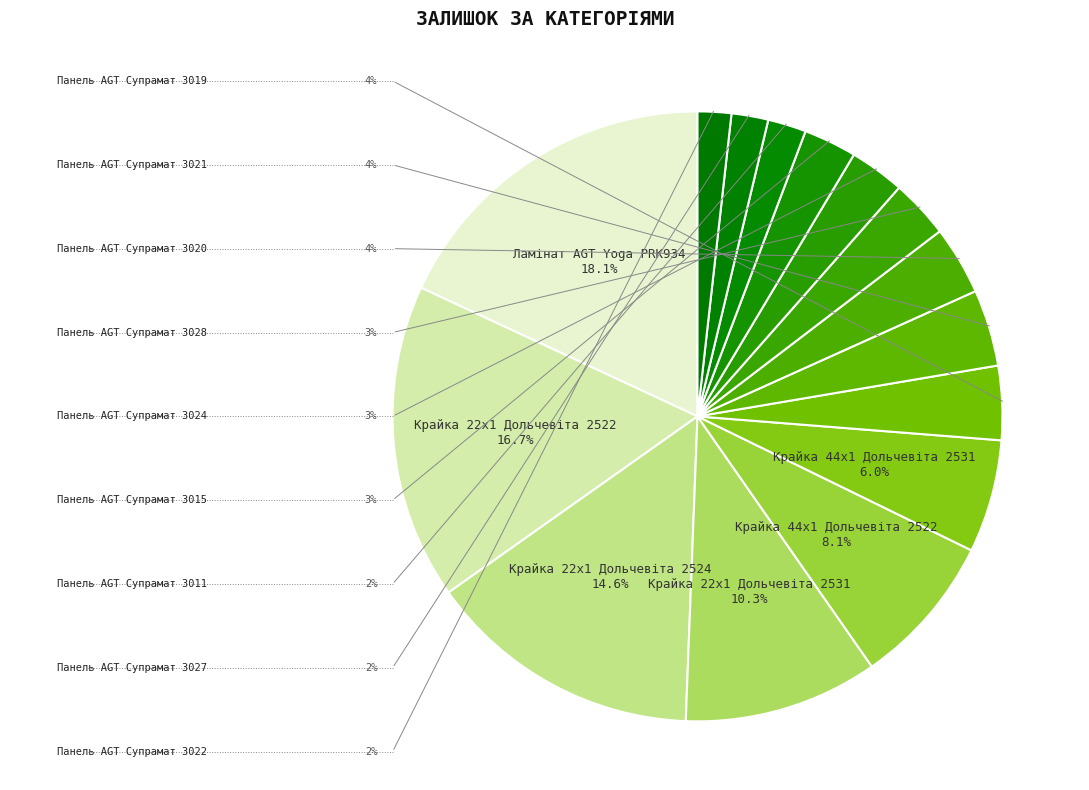

Does Панель AGT Супрамат 3011 represent more than half of the total?

No